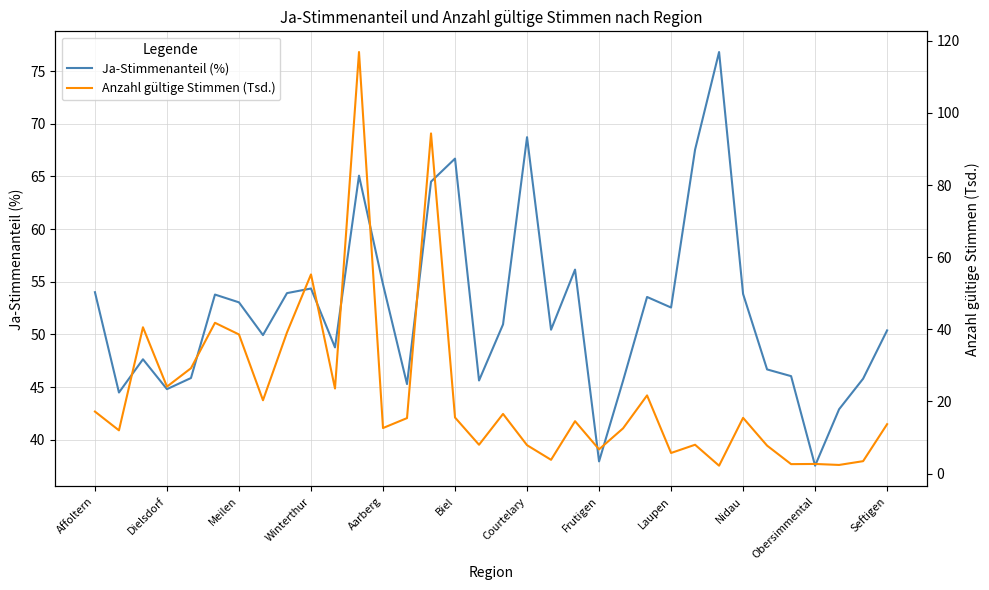

What is the maximum value for Ja-Stimmenanteil (%)?

76.8